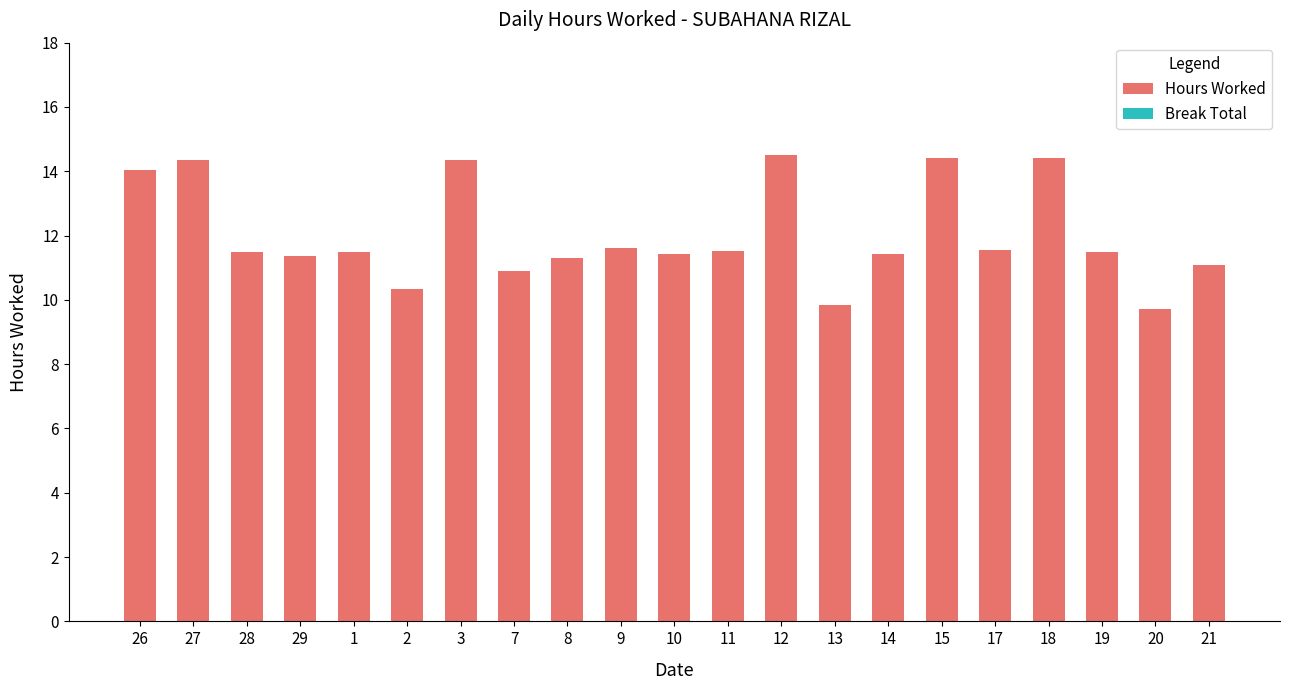

How many bars are there in total?

21